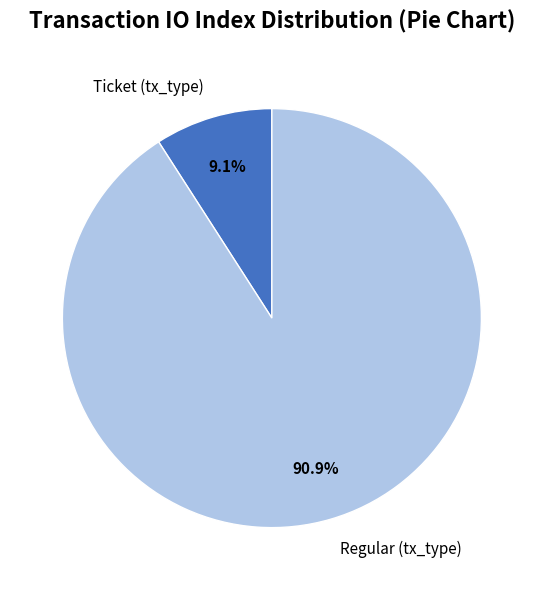

Approximately how many times larger is the value at Regular (tx_type) compared to Ticket (tx_type)?

10.0